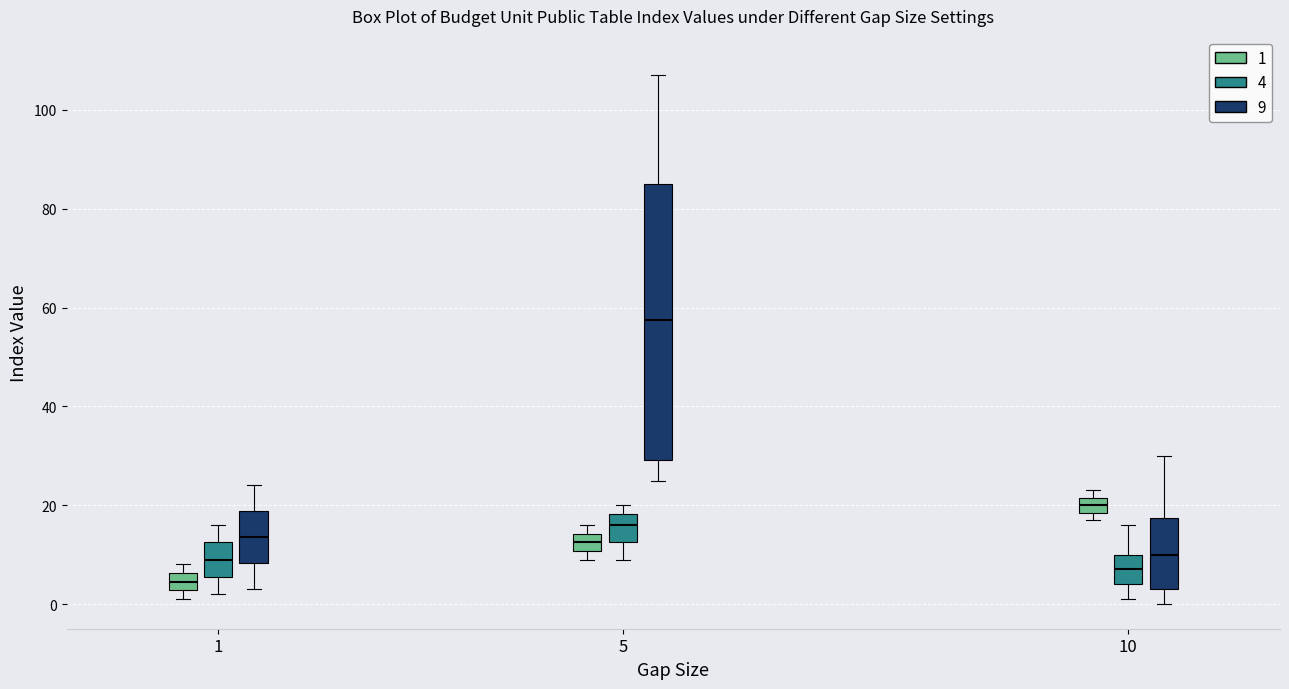

Which box has the highest median line?

5 (9)